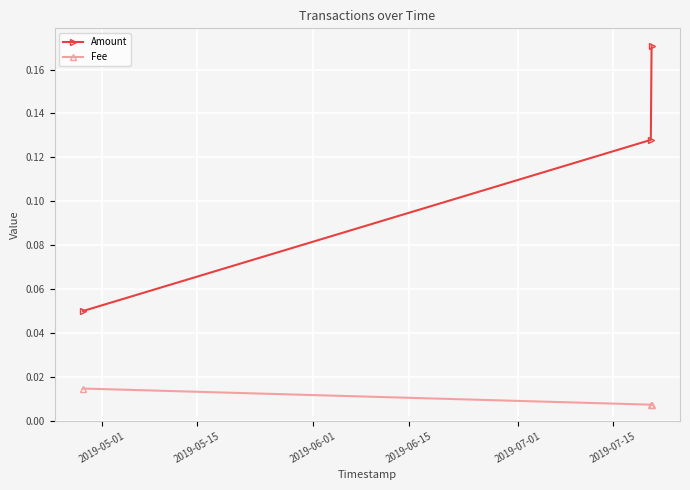

How many lines are shown in the chart?

2